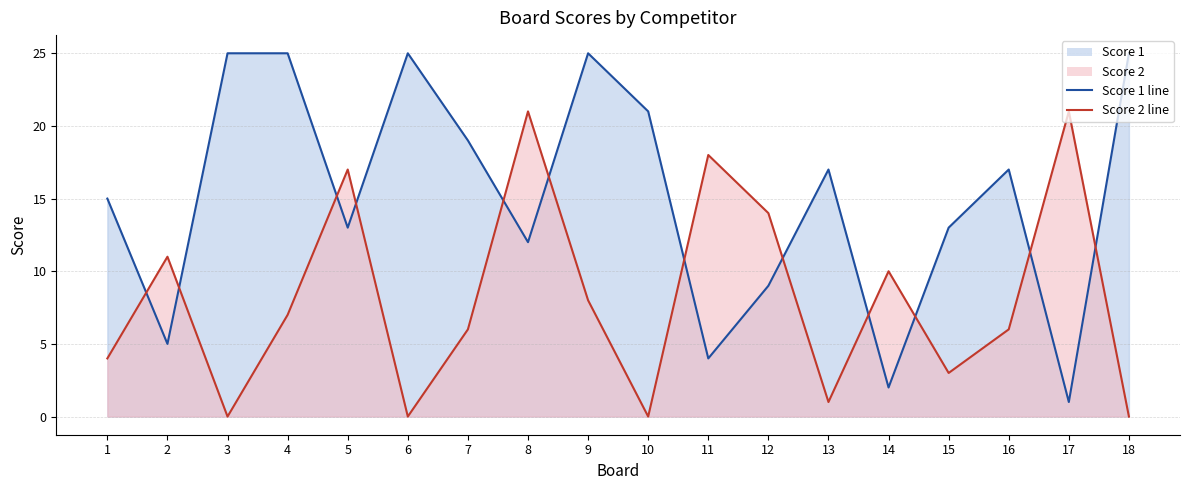

Which series has the largest total across all categories?

Score 1 line